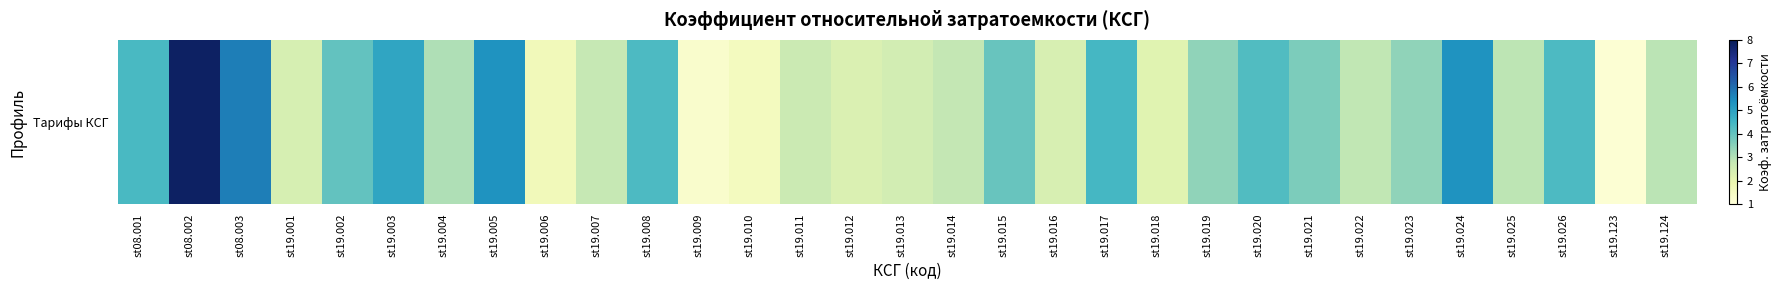

Count the number of data series in this chart.

1